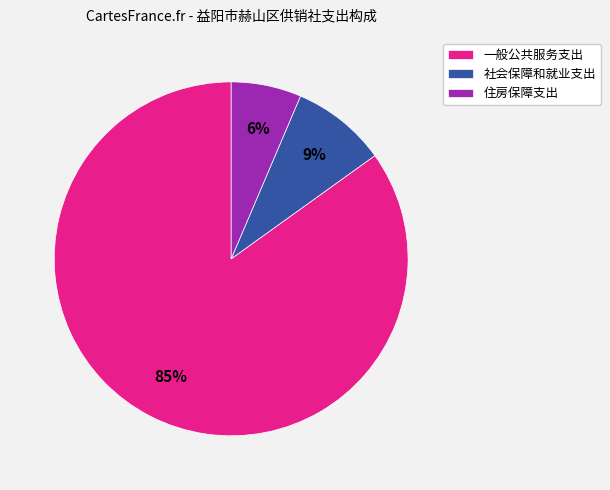

Which has a higher value, 一般公共服务支出 or 住房保障支出?

一般公共服务支出